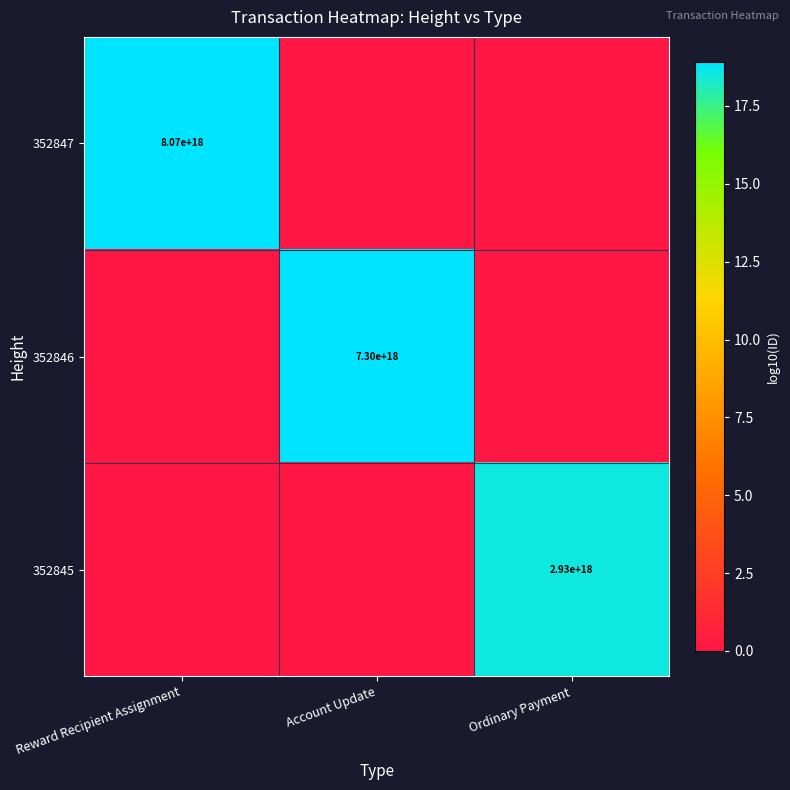

What is the difference between the highest and lowest values at Reward Recipient Assignment?

18.9